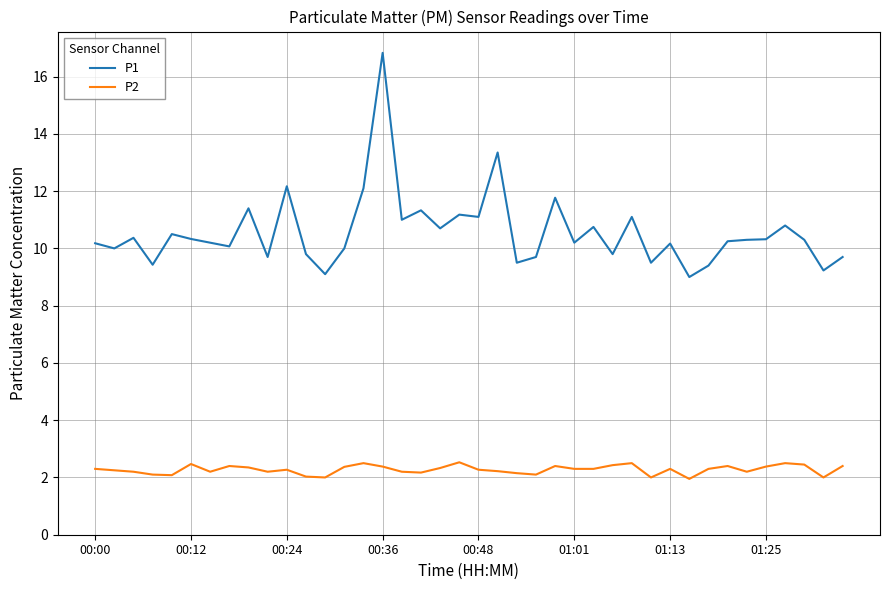

Is this an area chart (filled region under the line)?

No